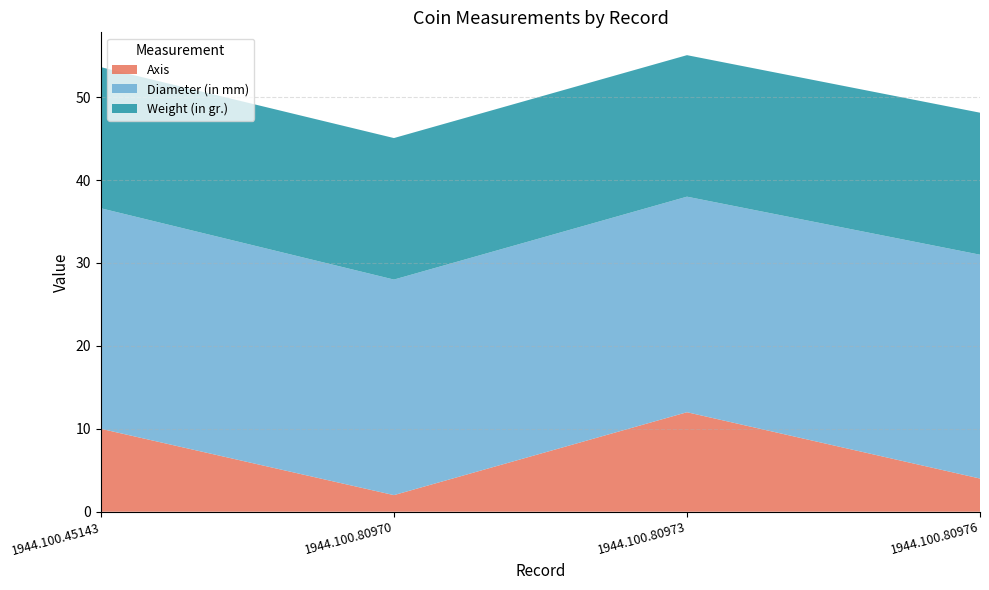

Reading left to right, extract all data points from this chart.

Axis: 1944.100.45143=10.0	1944.100.80970=2.0	1944.100.80973=12.0	1944.100.80976=4.0
Diameter (in mm): 1944.100.45143=26.6	1944.100.80970=26.0	1944.100.80973=26.0	1944.100.80976=27.0
Weight (in gr.): 1944.100.45143=17.0	1944.100.80970=17.1	1944.100.80973=17.1	1944.100.80976=17.1